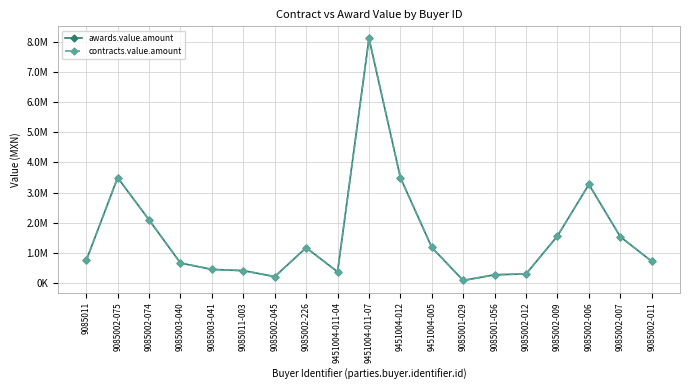

Does the chart have visible grid lines?

Yes